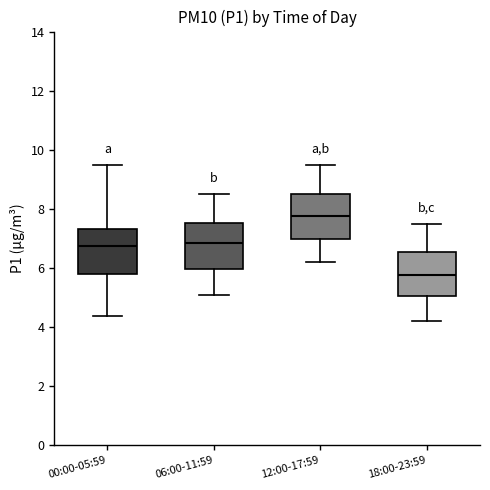

Where is the lower edge of the box for 12:00-17:59 on the y-axis? The values are not printed on the chart, so give them approximately, as read against the axis.

7.0